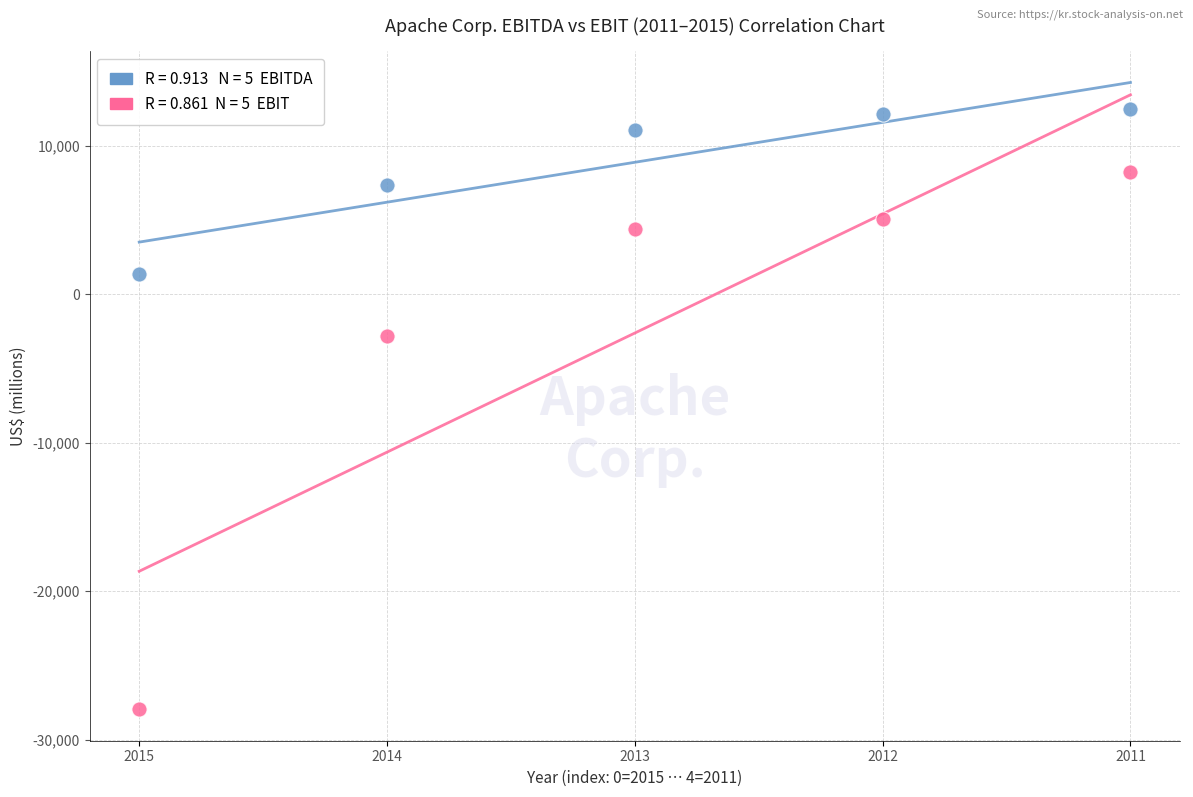

Across all data points, what is the range of Y values (max minus min)?

40434